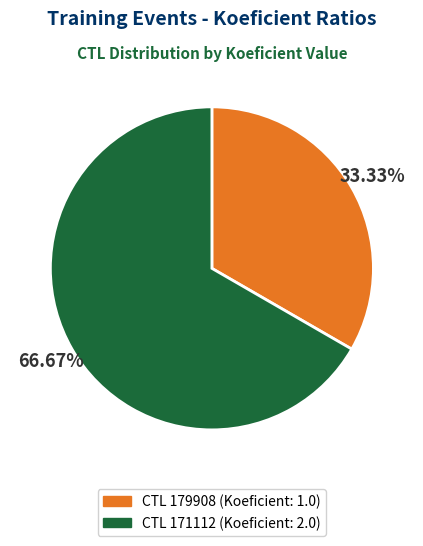

Does any single category account for the majority?

Yes